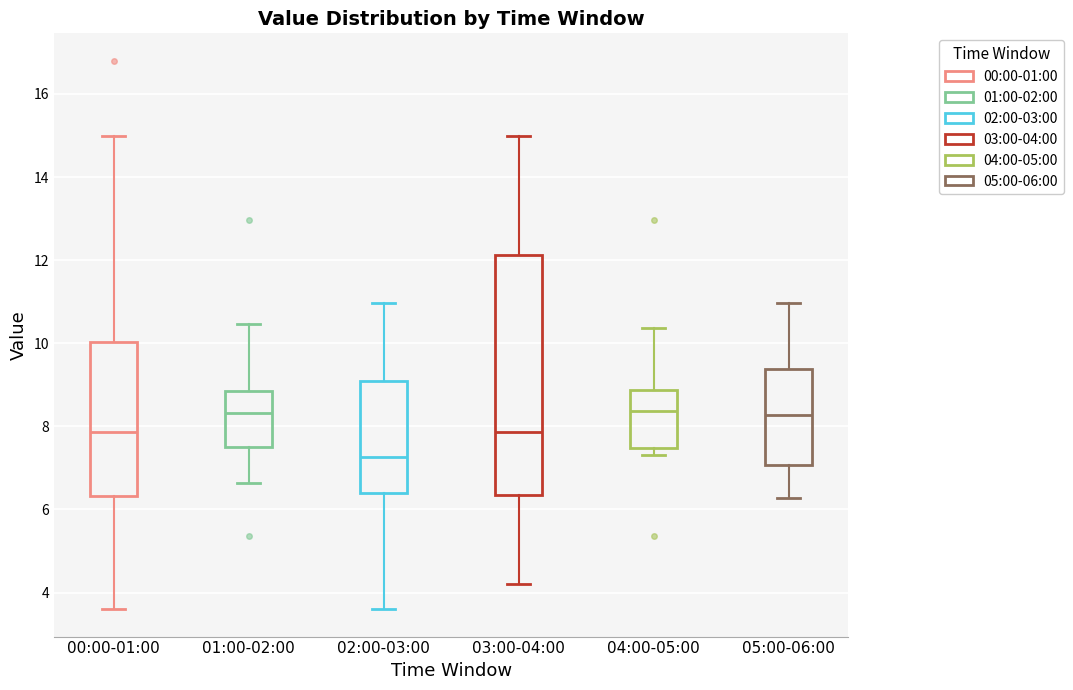

Reading left to right, read every box against the y-axis: the position of its median line, the range the box covers, and the ends of its whiskers. The values are not printed on the chart, so give them approximately, as read against the axis.

00:00-01:00: median 7.8, box 6.4 to 10.0, whiskers 3.6 to 15.0
01:00-02:00: median 8.4, box 7.6 to 8.8, whiskers 6.6 to 10.4
02:00-03:00: median 7.2, box 6.4 to 9.0, whiskers 3.6 to 11.0
03:00-04:00: median 7.8, box 6.4 to 12.2, whiskers 4.2 to 15.0
04:00-05:00: median 8.4, box 7.4 to 8.8, whiskers 7.4 (just below the box's lower edge) to 10.4
05:00-06:00: median 8.2, box 7.0 to 9.4, whiskers 6.2 to 11.0